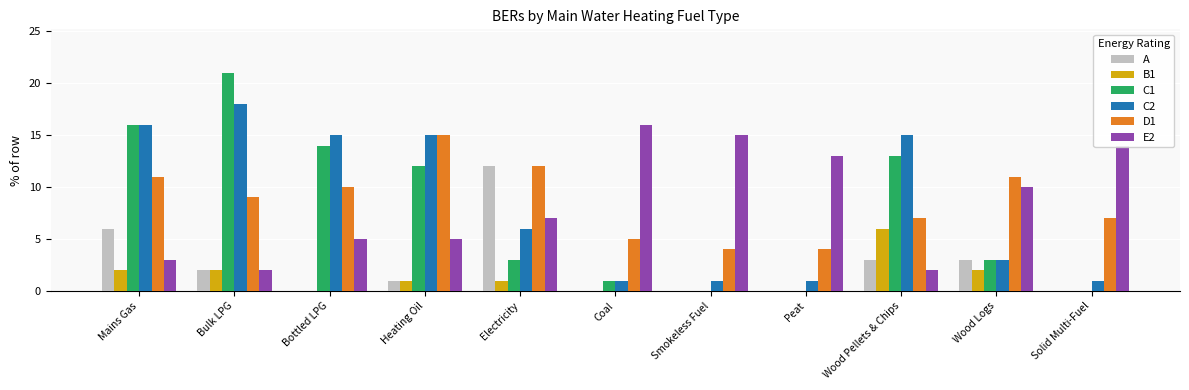

True or false: C2 has a value of 18 at Bulk LPG.

True